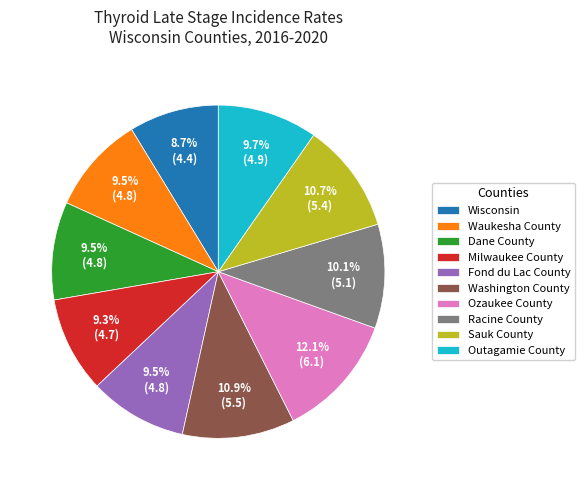

How much of the chart is everything except Washington County?

89.1%